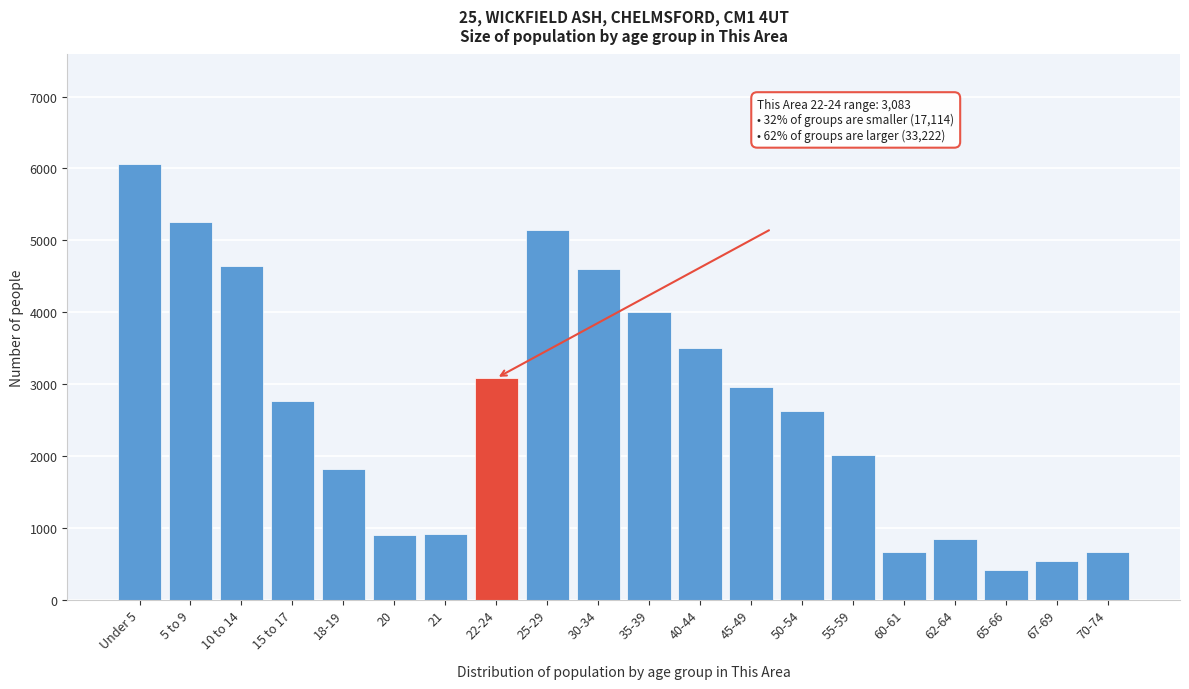

Which category has the highest value across all series?

Under 5